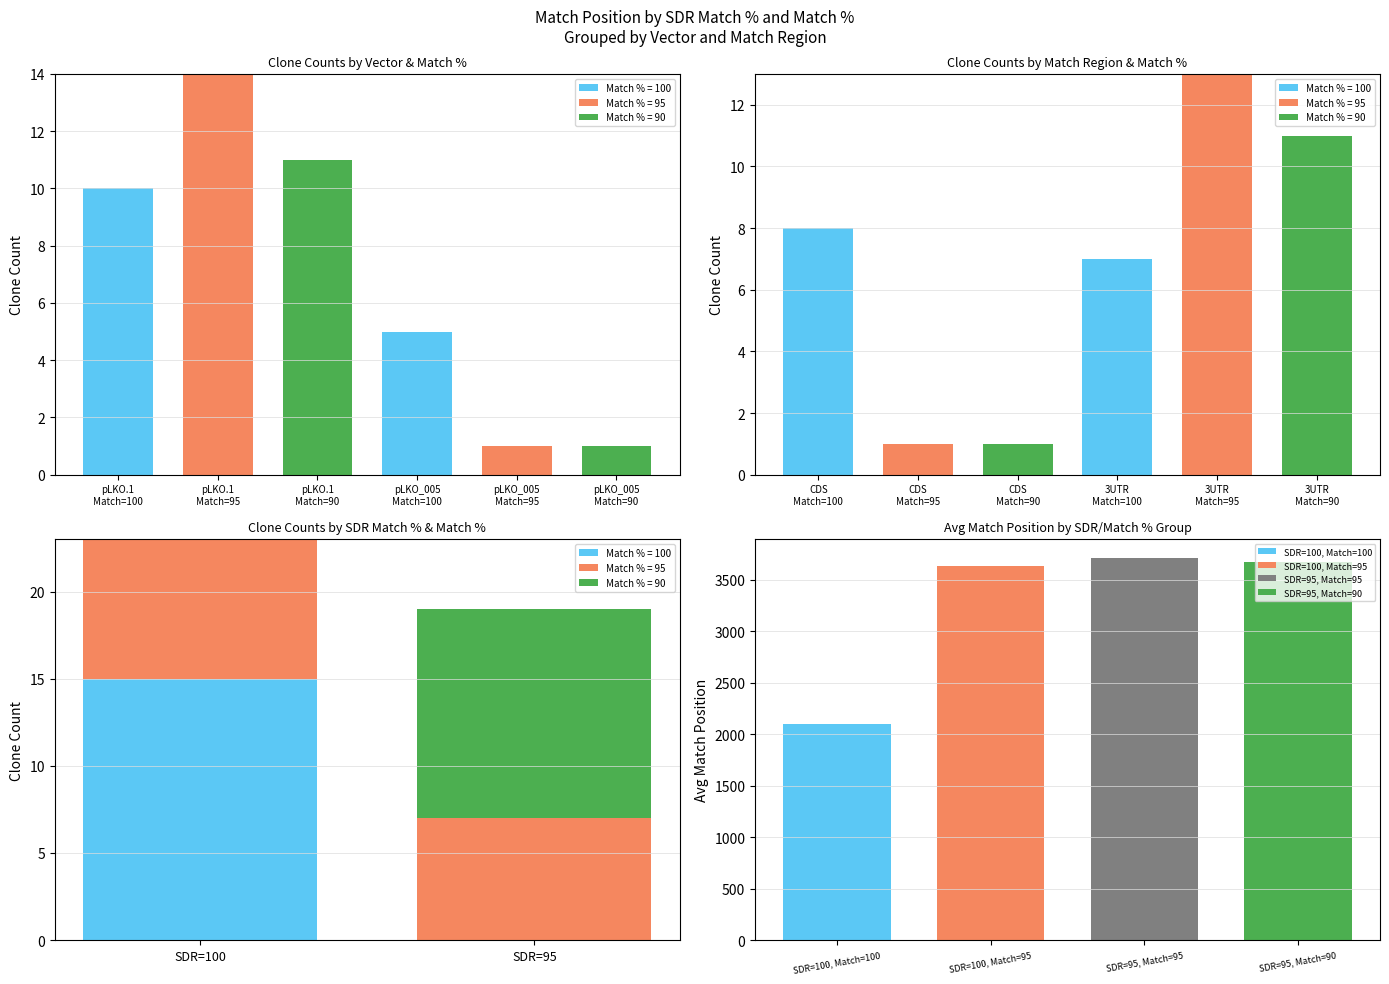

What is the maximum value for SDR=95, Match=90?

3676